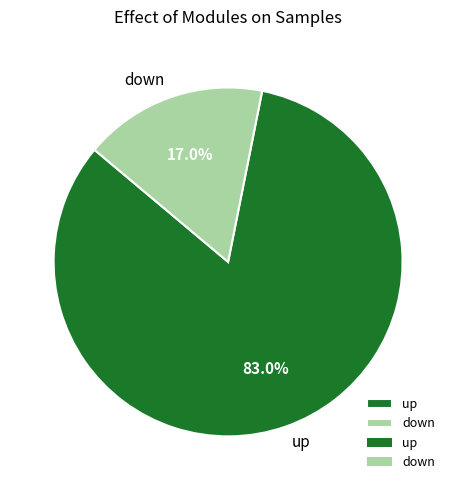

To the nearest percent, what percentage of the pie is up?

83%